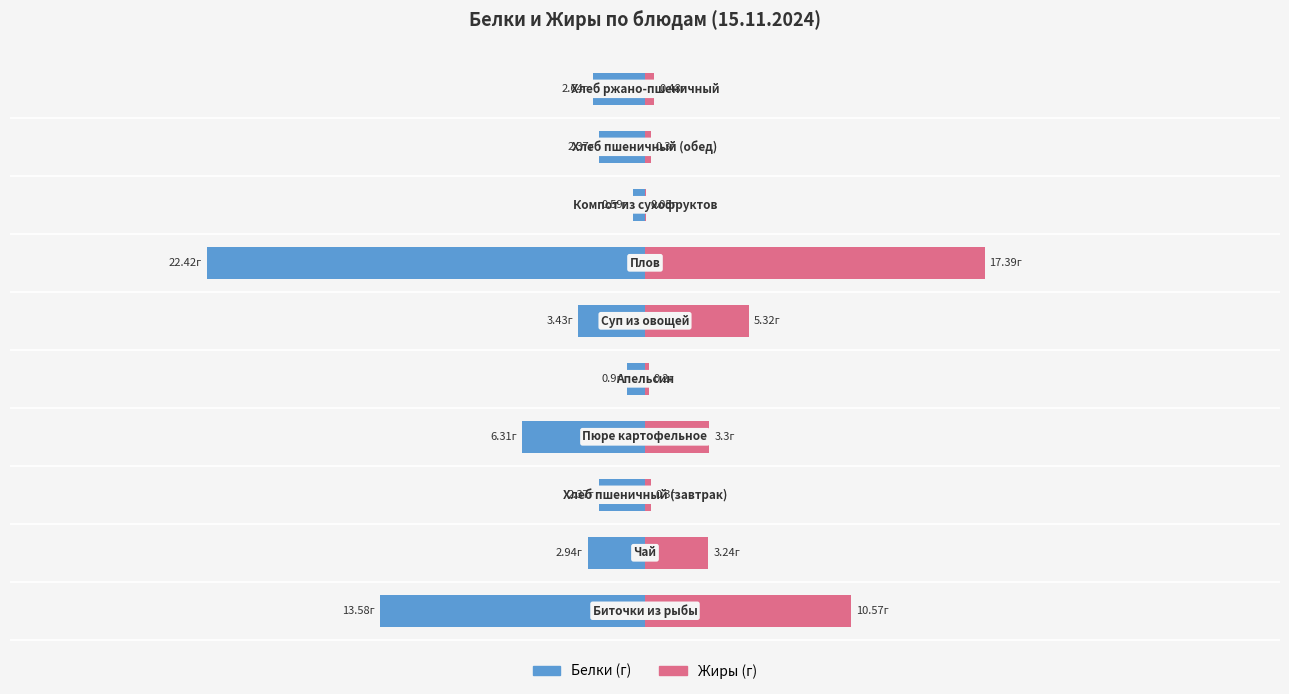

The Жиры series shows 3.2 at 1. True or false?

True